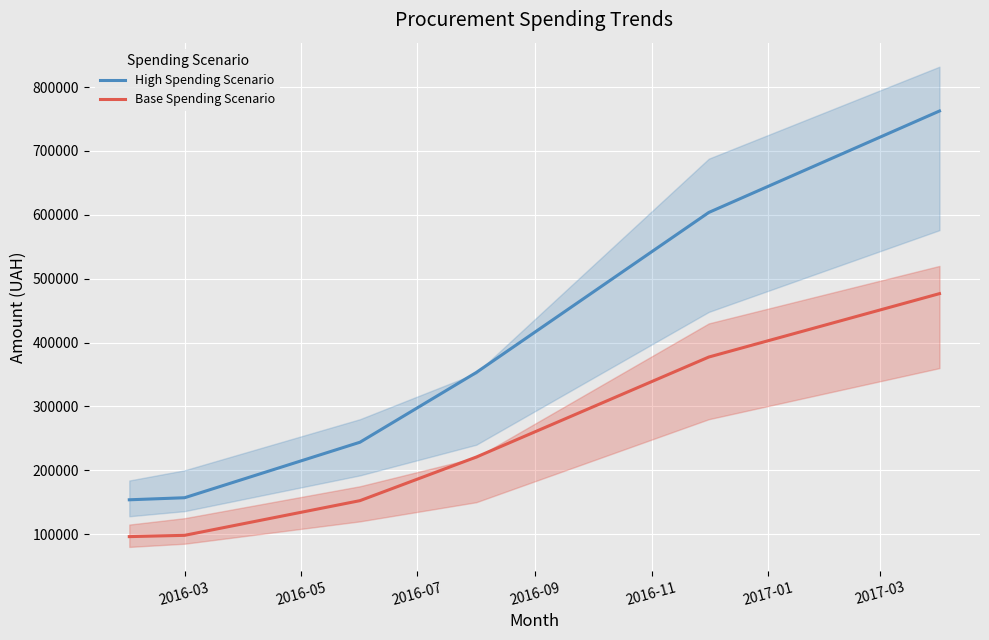

True or false: Base Spending Scenario and High Spending Scenario cross at least once.

False